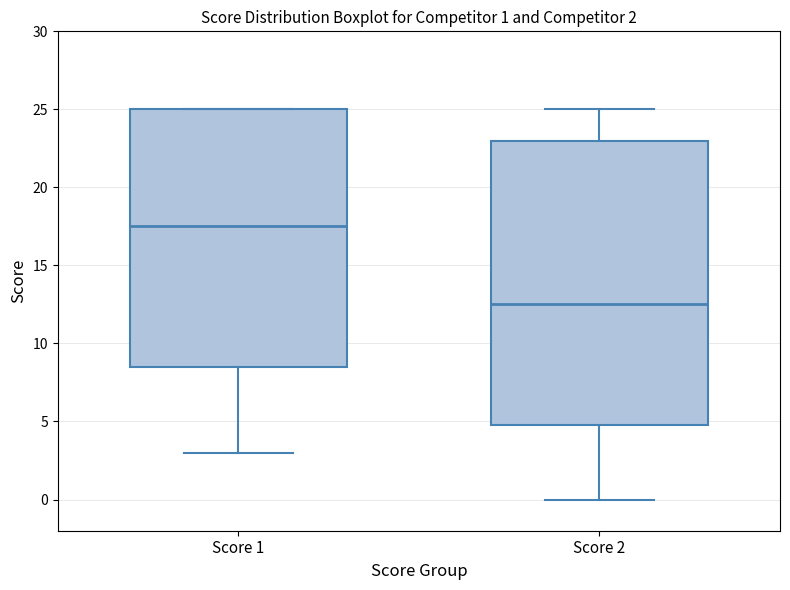

Which box is the tallest, from its lower edge to its upper edge?

Score 2